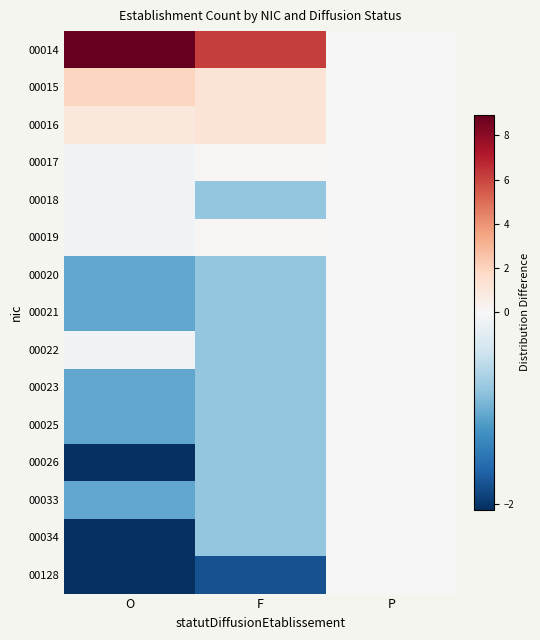

Reading left to right, what are all the values shown in this chart?

00014: O=8.9	F=6.2	P=0.0
00015: O=1.9	F=1.2	P=0.0
00016: O=0.9	F=1.2	P=0.0
00017: O=-0.1	F=0.2	P=0.0
00018: O=-0.1	F=-0.8	P=0.0
00019: O=-0.1	F=0.2	P=0.0
00020: O=-1.1	F=-0.8	P=0.0
00021: O=-1.1	F=-0.8	P=0.0
00022: O=-0.1	F=-0.8	P=0.0
00023: O=-1.1	F=-0.8	P=0.0
00025: O=-1.1	F=-0.8	P=0.0
00026: O=-2.1	F=-0.8	P=0.0
00033: O=-1.1	F=-0.8	P=0.0
00034: O=-2.1	F=-0.8	P=0.0
00128: O=-2.1	F=-1.8	P=0.0